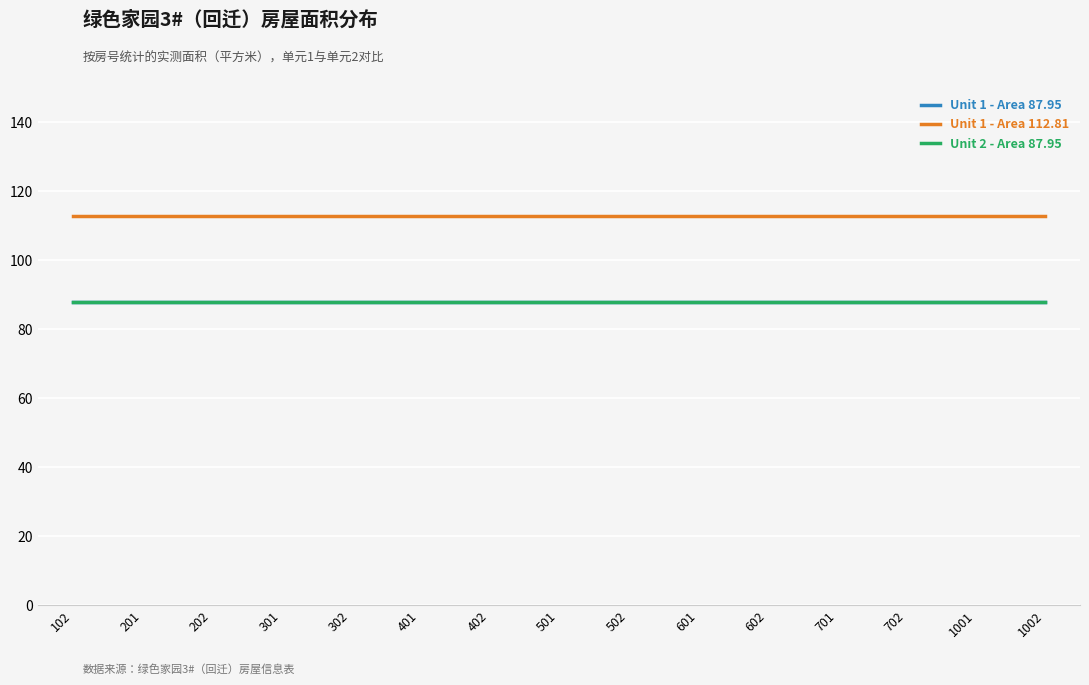

Reading left to right, list all the values displayed in this chart.

Unit 1 - Area 87.95: 88.0	88.0	88.0	88.0	88.0	88.0	88.0	88.0	88.0	88.0	88.0	88.0	88.0	88.0	88.0
Unit 1 - Area 112.81: 112.8	112.8	112.8	112.8	112.8	112.8	112.8	112.8	112.8	112.8	112.8	112.8	112.8	112.8	112.8
Unit 2 - Area 87.95: 88.0	88.0	88.0	88.0	88.0	88.0	88.0	88.0	88.0	88.0	88.0	88.0	88.0	88.0	88.0